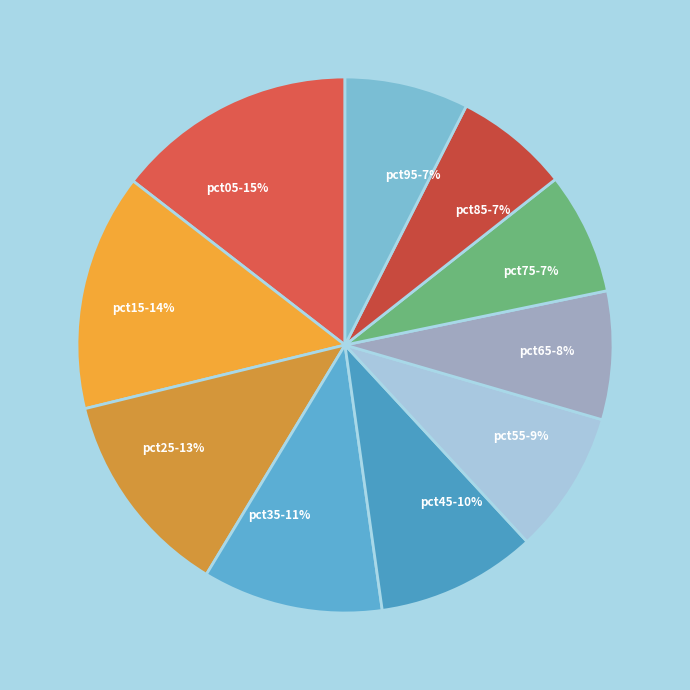

To the nearest percent, what portion does pct15 represent?

14%